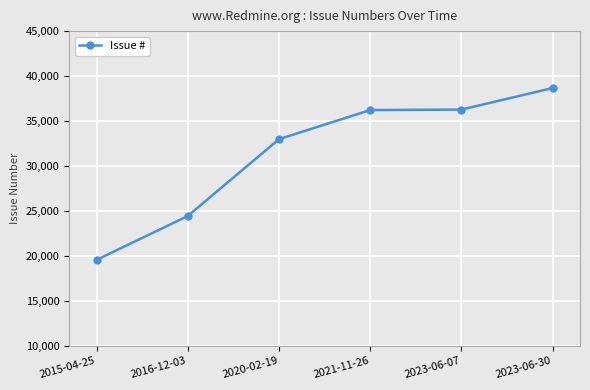

How many lines are shown in the chart?

1